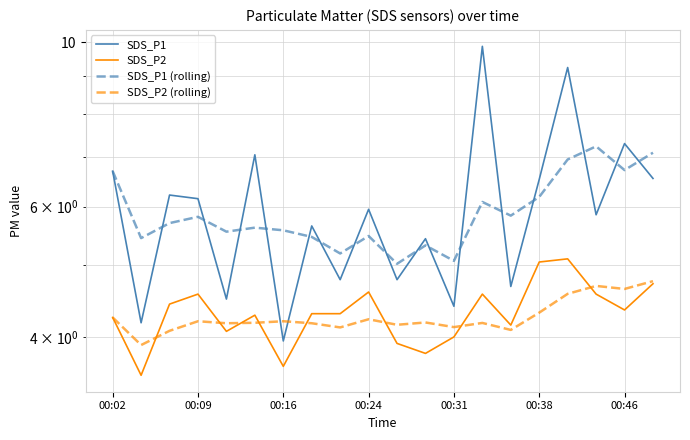

How many lines are shown in the chart?

4